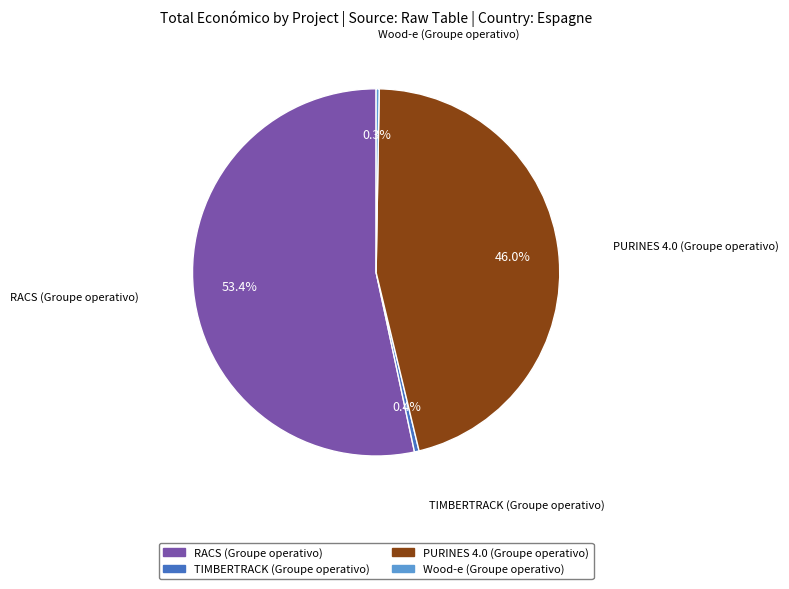

To the nearest percent, what is the combined percentage of TIMBERTRACK (Groupe operativo) and RACS (Groupe operativo)?

54%